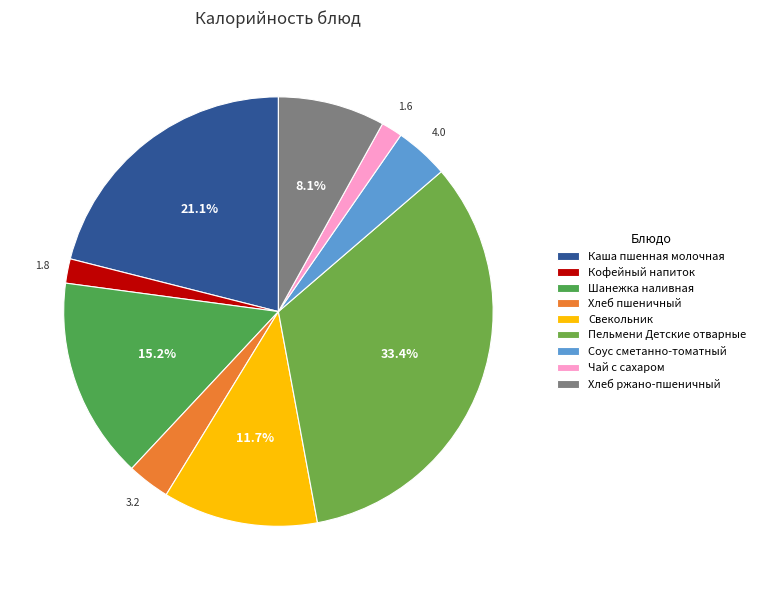

To the nearest percent, what percentage of the pie is Пельмени Детские отварные?

33%